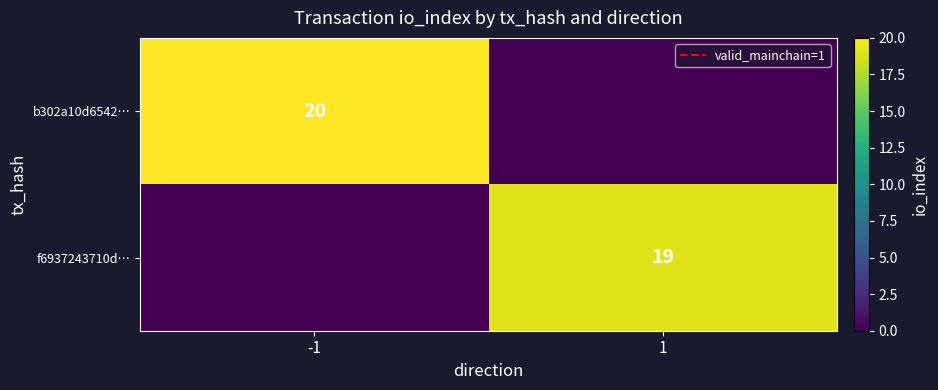

Is the value of b302a10d6542… at -1 greater than the value of f6937243710d… at 1?

Yes